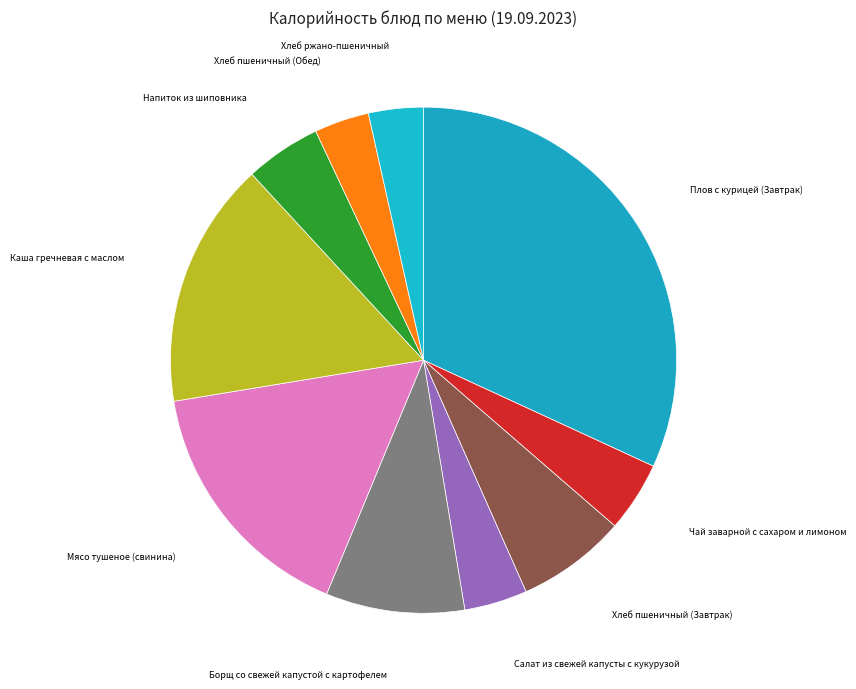

Combined, do Напиток из шиповника and Плов с курицей (Завтрак) account for over 50%?

No